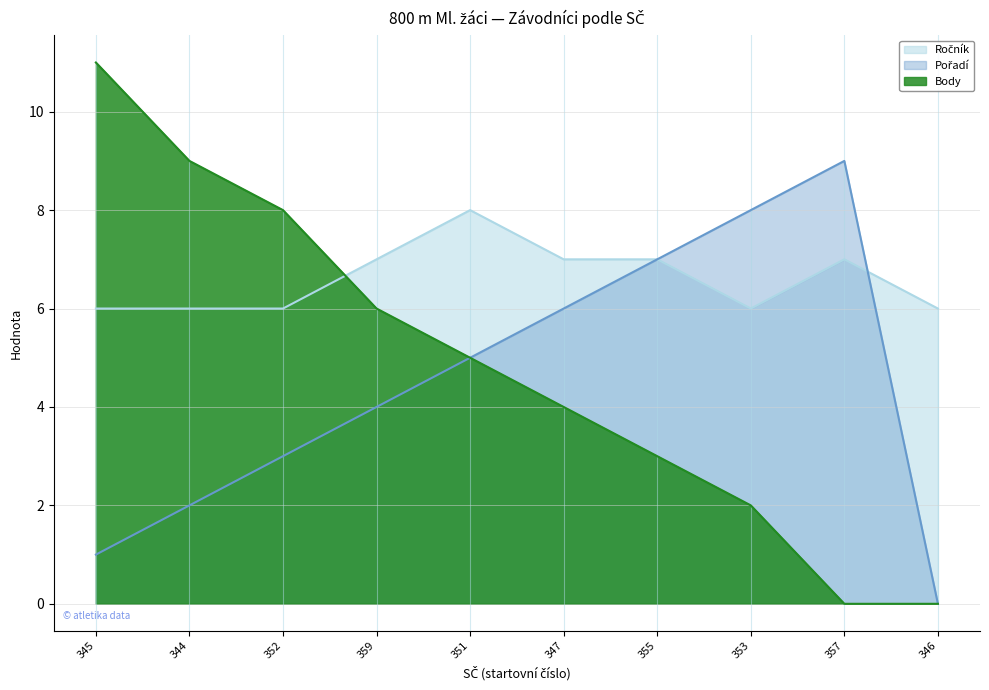

The Pořadí series shows 8 at 351. True or false?

False